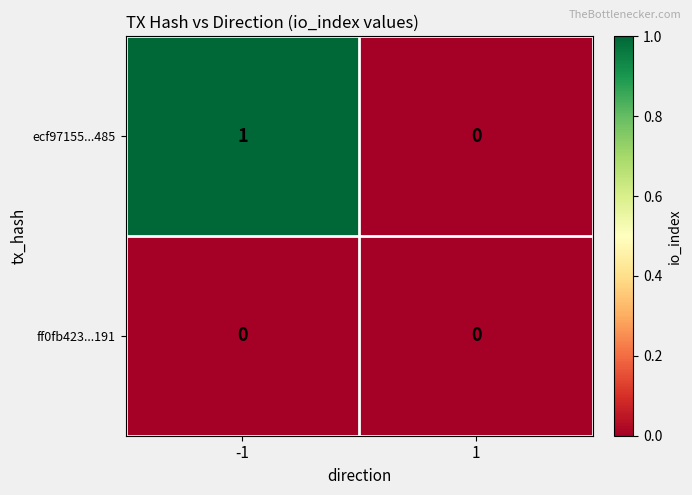

Rank the series by their average value, from highest to lowest.

ecf97155...485, ff0fb423...191